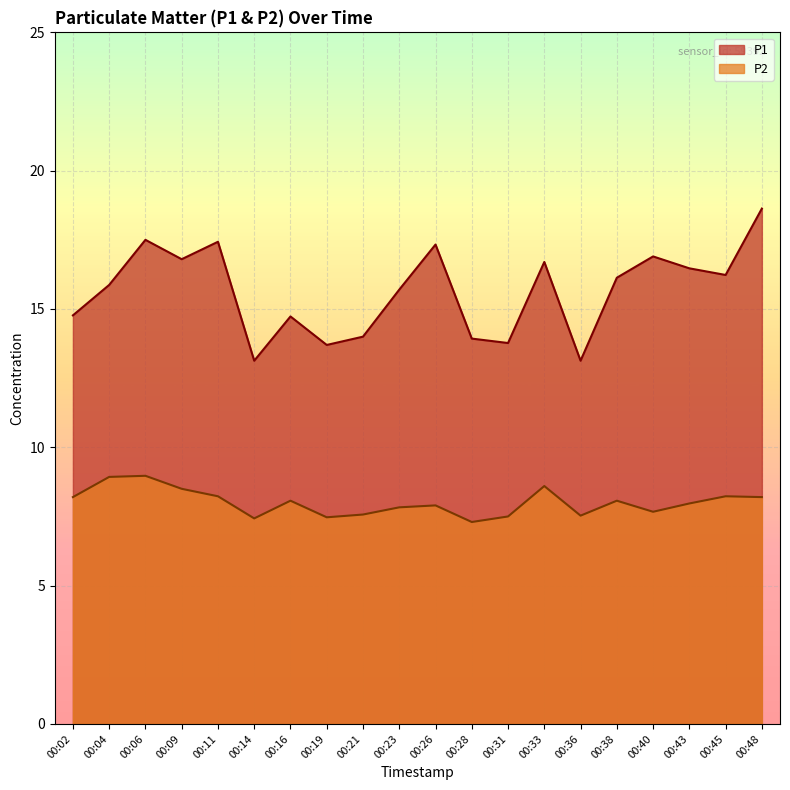

Where does the P1 series first go above 16?

00:06